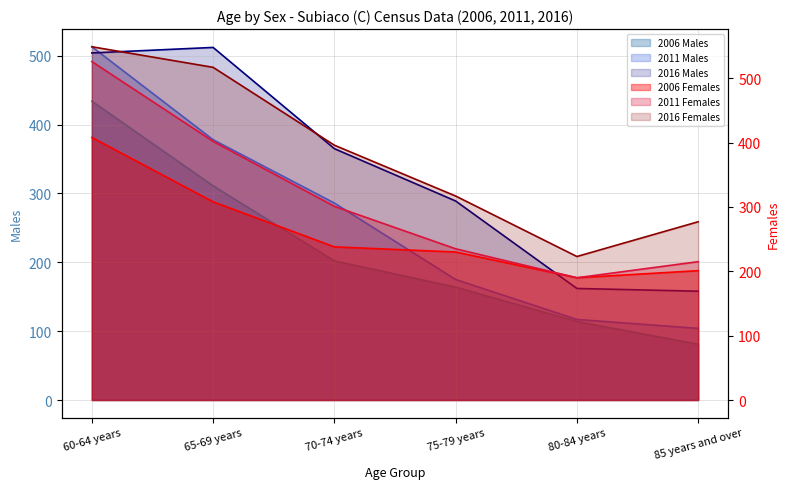

Reading left to right, extract all data points from this chart.

2006 Males: 434	311	202	164	114	81
2006 Females: 408	308	238	230	190	201
2011 Males: 513	378	286	175	117	104
2011 Females: 526	402	301	235	190	215
2016 Males: 504	512	365	289	162	158
2016 Females: 549	517	396	317	223	277